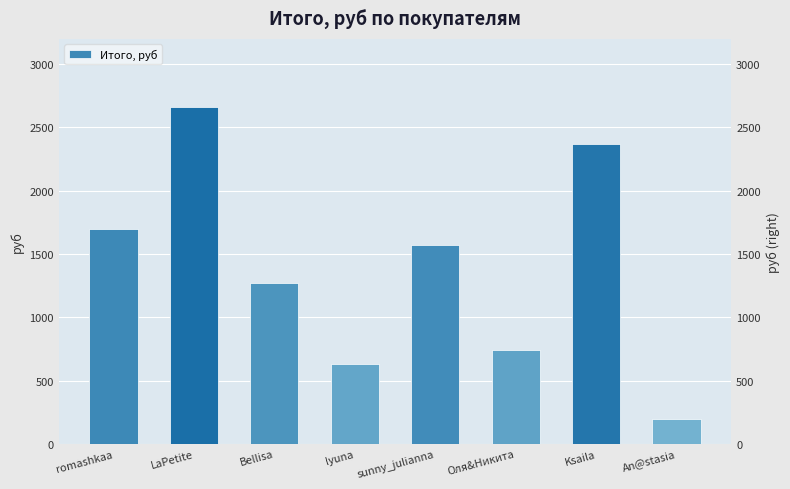

List the labels in order of value, smallest first.

An@stasia, lyuna, Оля&Никита, Bellisa, sunny_julianna, romashkaa, Ksaila, LaPetite